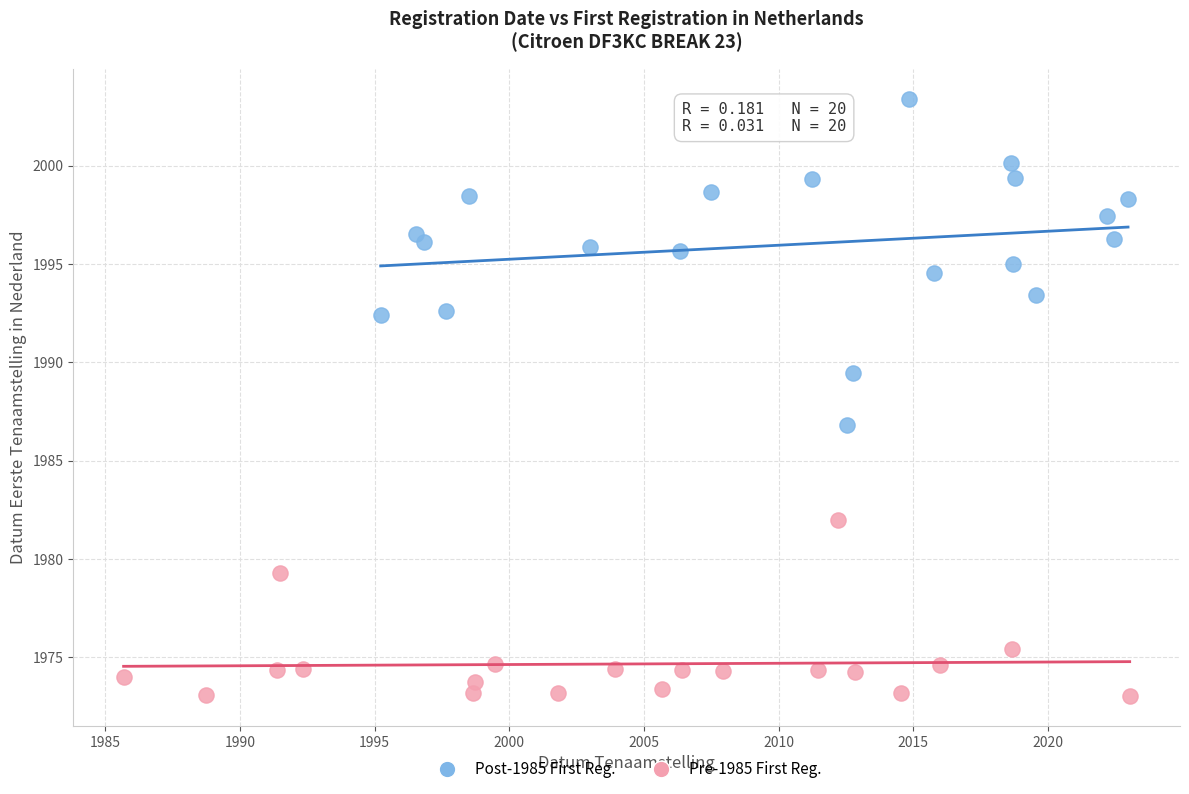

What are all the series names shown in the legend?

Post-1985 First Reg., Pre-1985 First Reg.